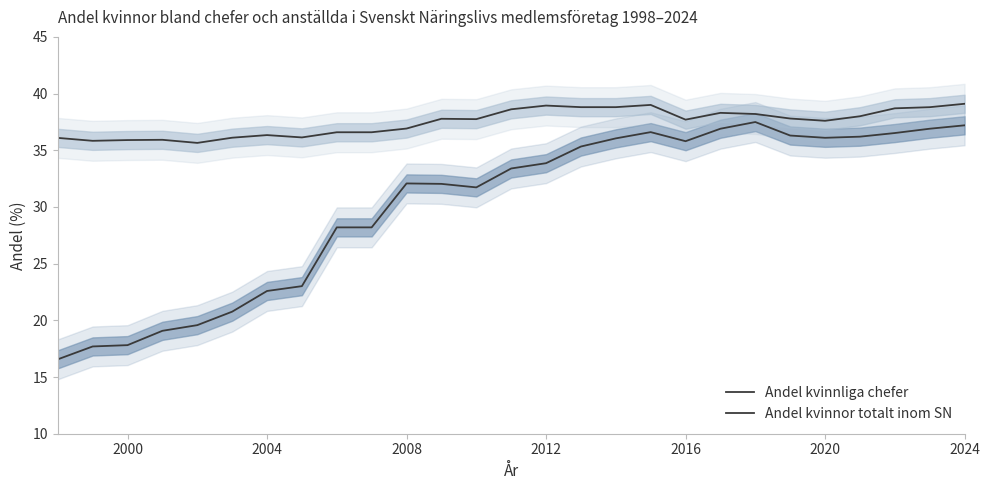

Which series has the widest spread of values?

Andel kvinnliga chefer